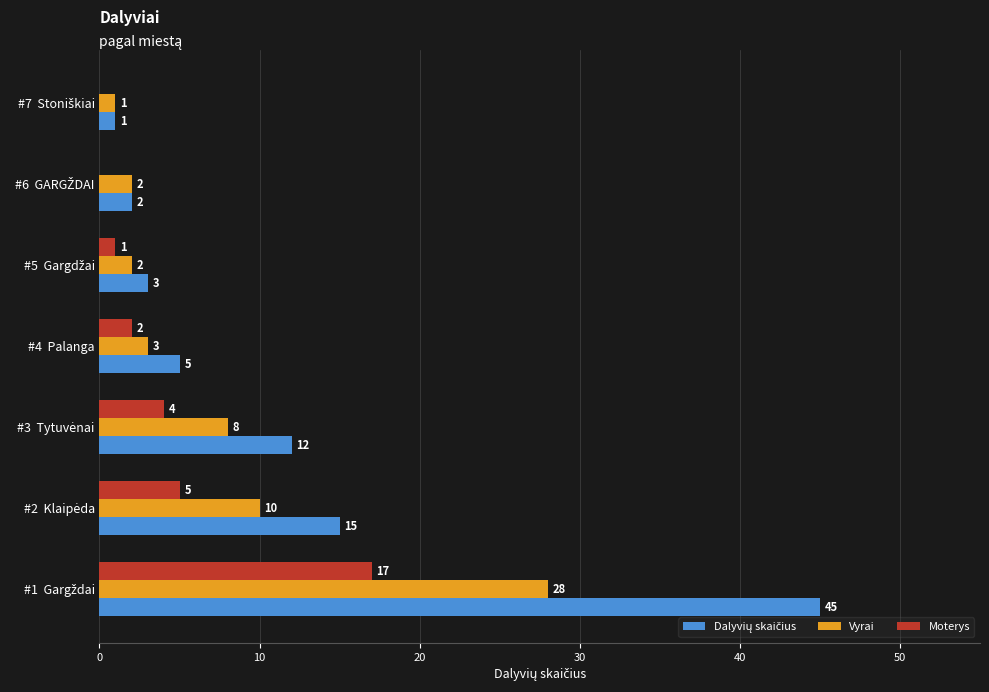

What is the total value across all series at #4  Palanga?

10